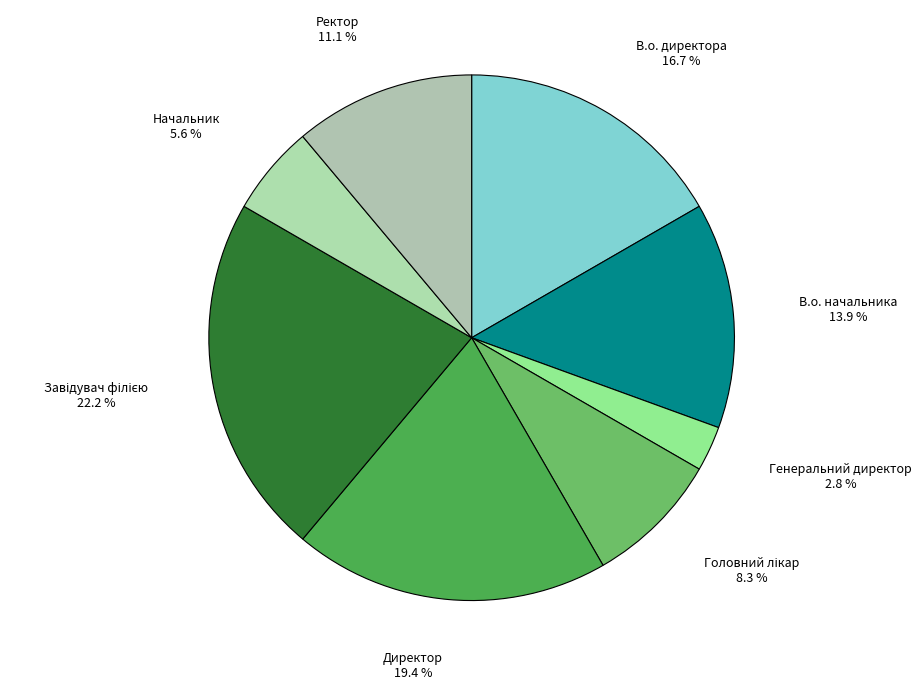

What percentage is the Генеральний директор slice, to the nearest percent?

3%